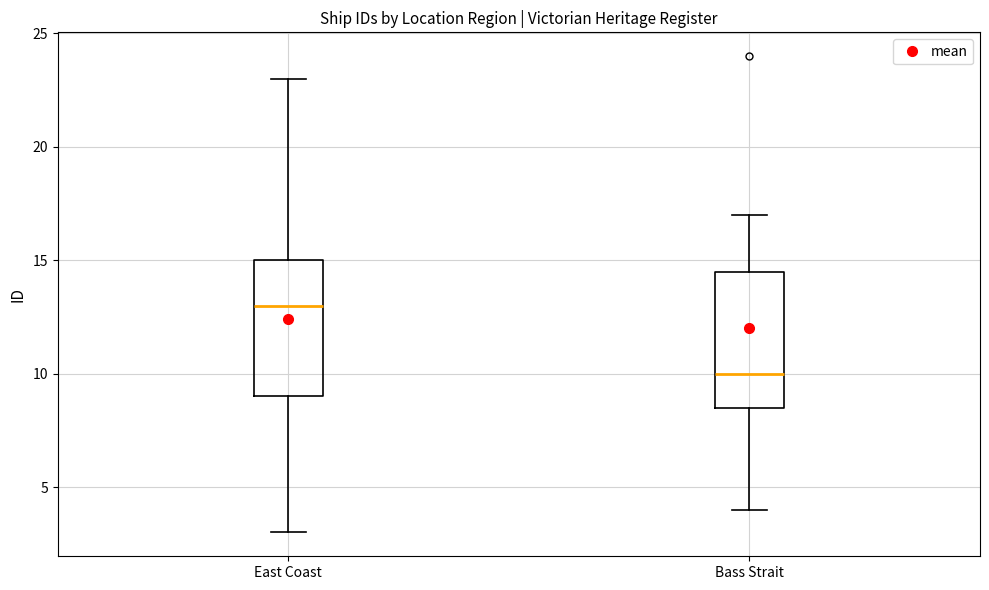

Reading left to right, read every box against the y-axis: the position of its median line, the range the box covers, and the ends of its whiskers. The values are not printed on the chart, so give them approximately, as read against the axis.

East Coast: median 13.0, box 9.0 to 15.0, whiskers 3.0 to 23.0
Bass Strait: median 10.0, box 8.5 to 14.5, whiskers 4.0 to 17.0